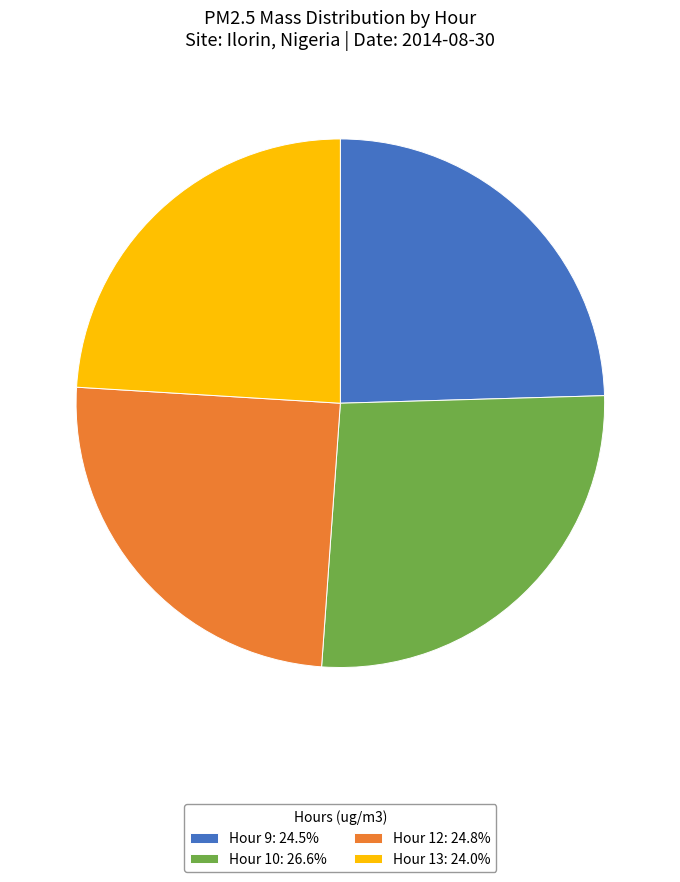

True or false: Hour 13 accounts for 24% of the total.

True